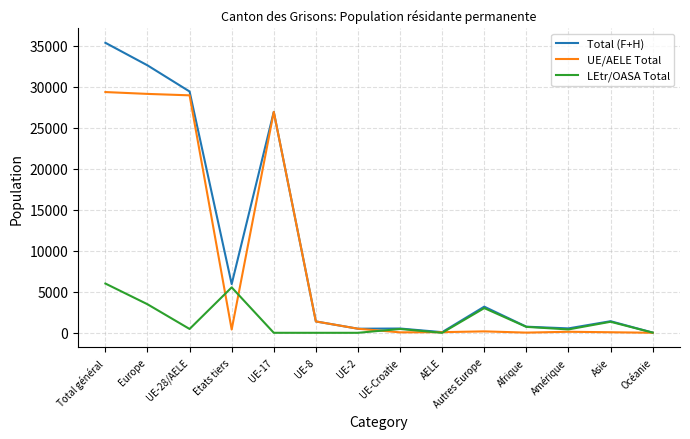

Read the LEtr/OASA Total value at Amérique, to the nearest 50.

400